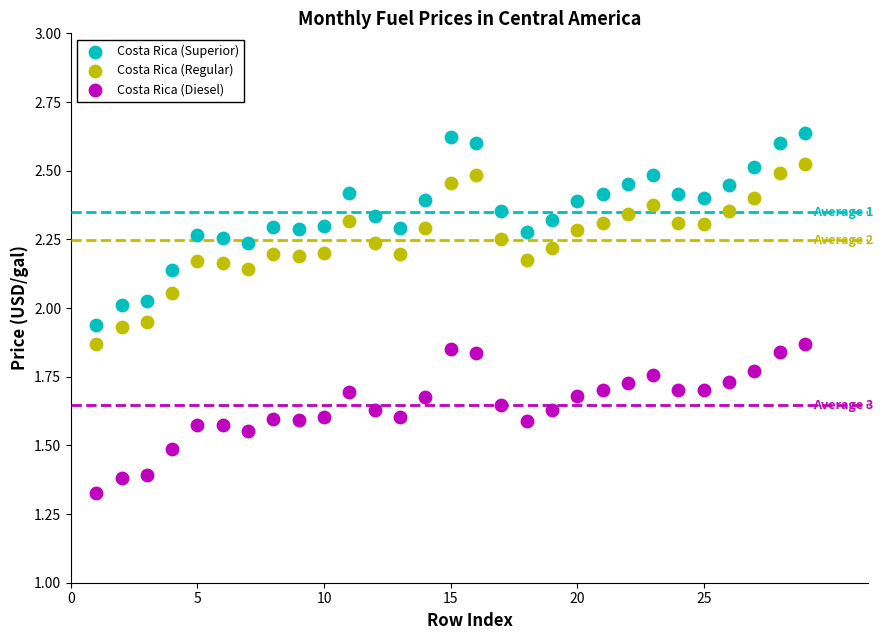

What are all the series names shown in the legend?

Costa Rica (Superior), Costa Rica (Regular), Costa Rica (Diesel)